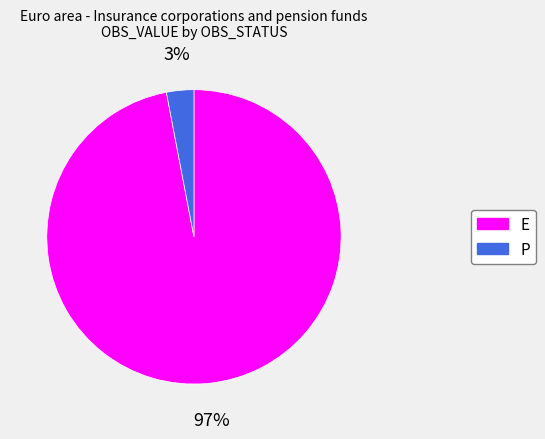

To the nearest percent, what is the difference between the largest and smallest slice percentages?

94%